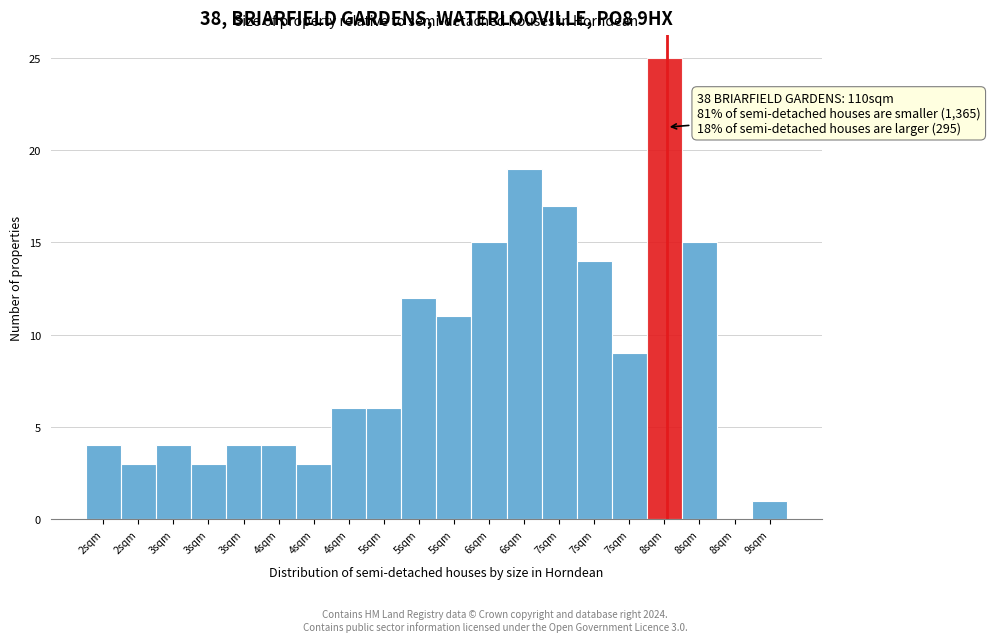

How many distinct data groups are displayed?

1